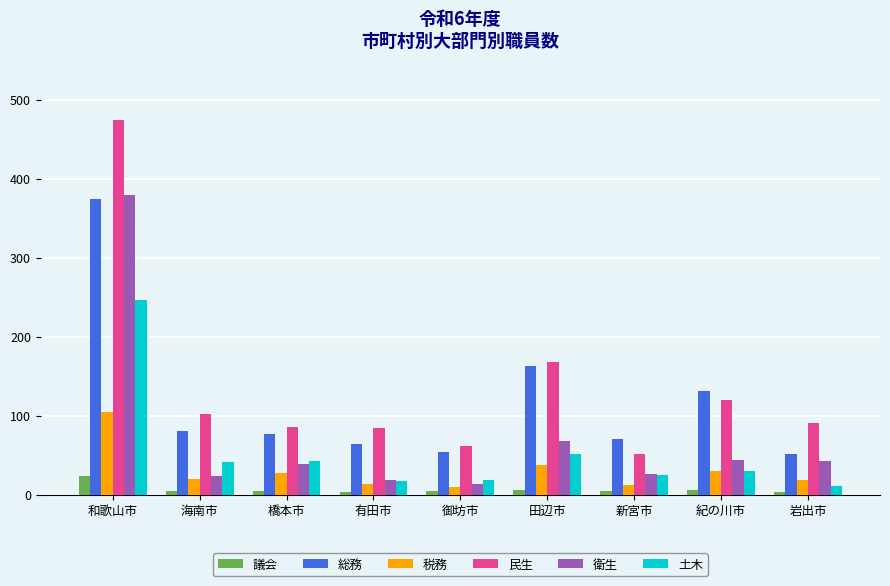

Which category has the highest value in the 民生 series?

和歌山市